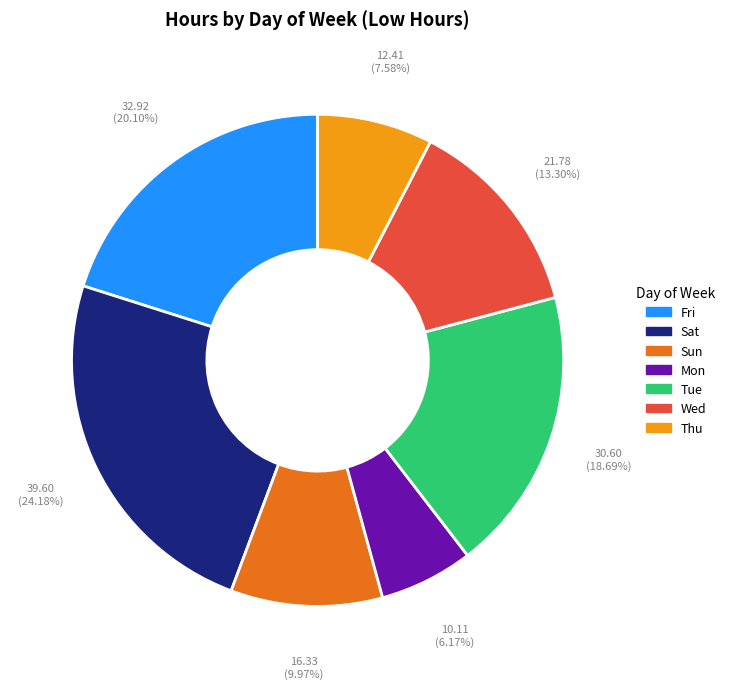

How many segments does this pie chart have?

7